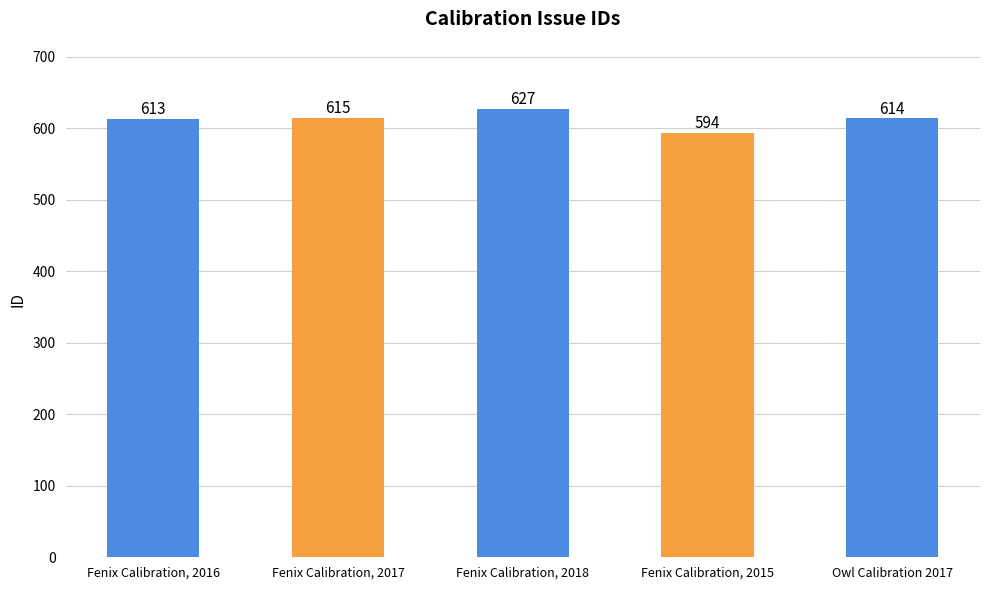

What is the maximum value shown in the chart?

627